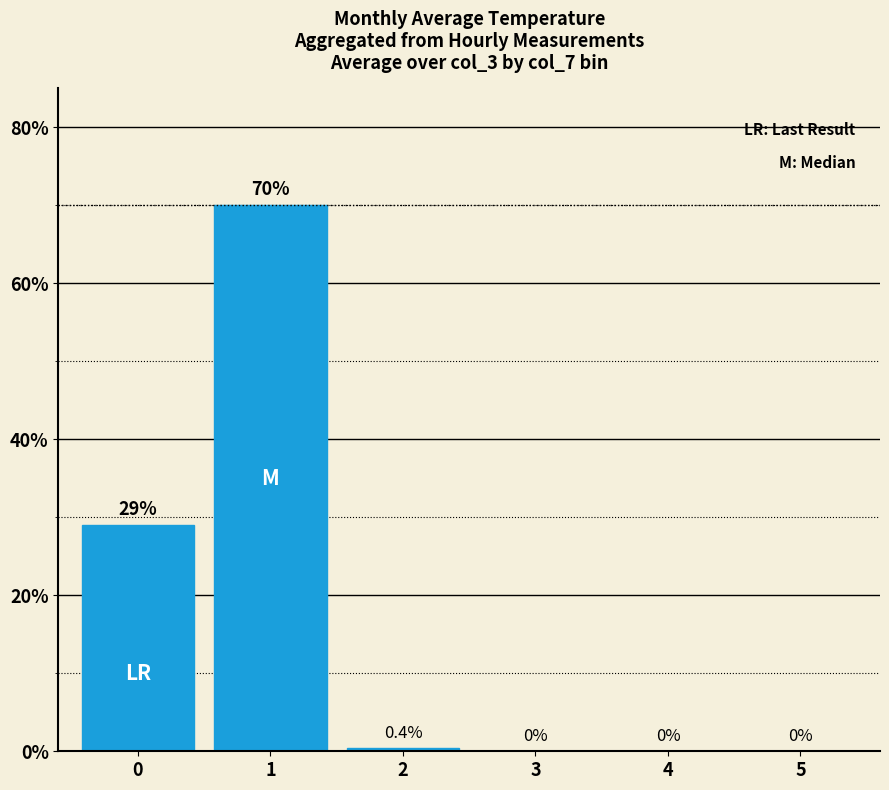

The chart shows a value of 0.3 at 3. True or false?

False